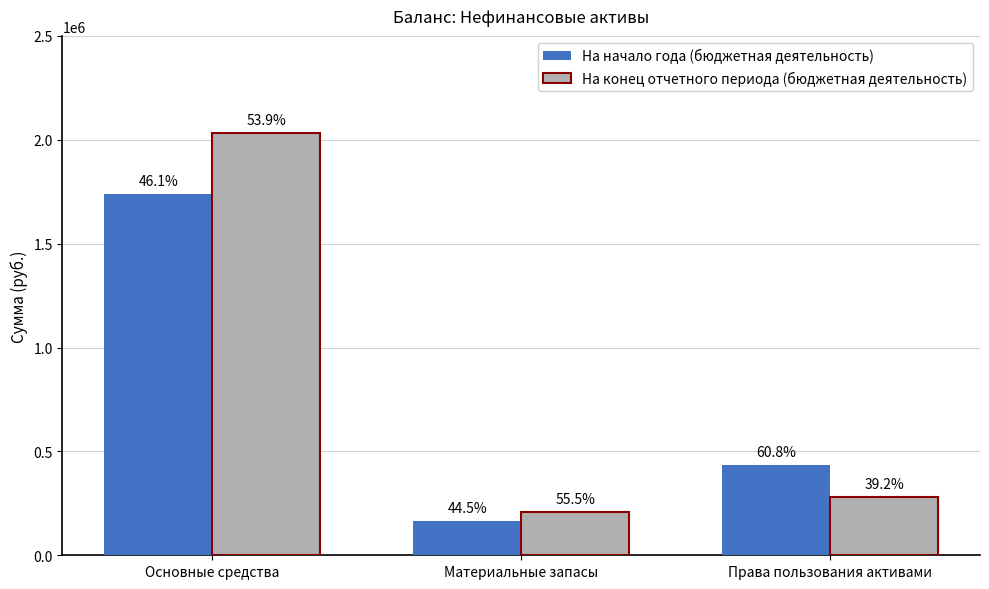

What are all the series names shown in the legend?

На начало года (бюджетная деятельность), На конец отчетного периода (бюджетная деятельность)